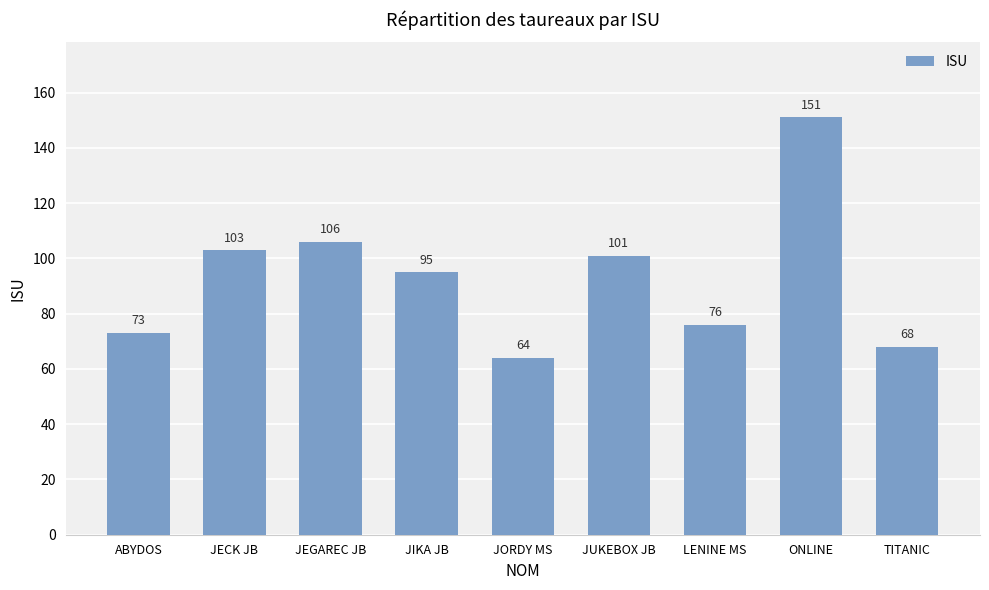

What position from the right is JIKA JB?

6